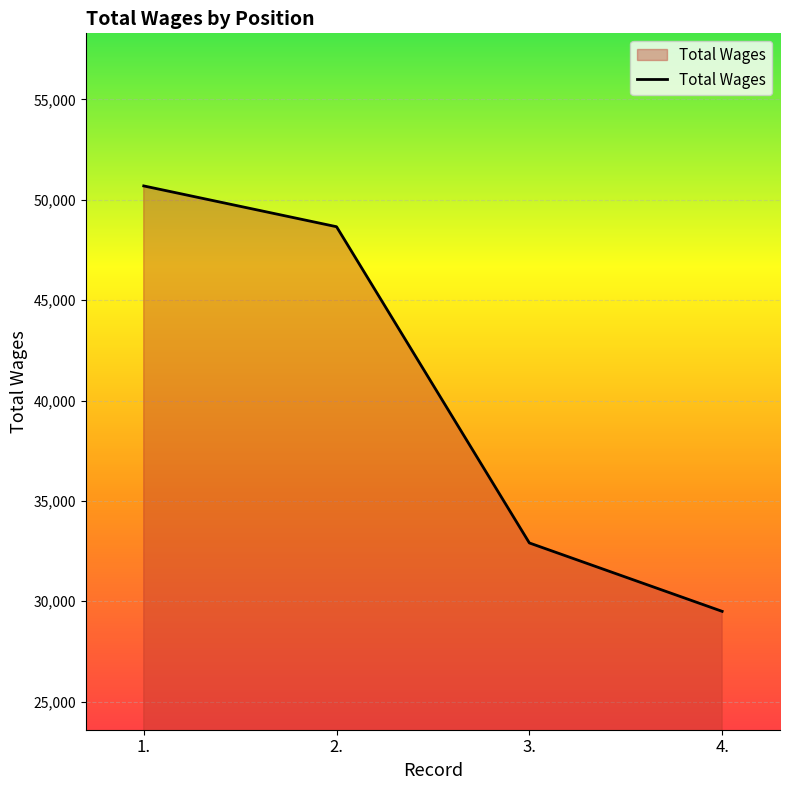

Where does the data first go above 48660?

1.